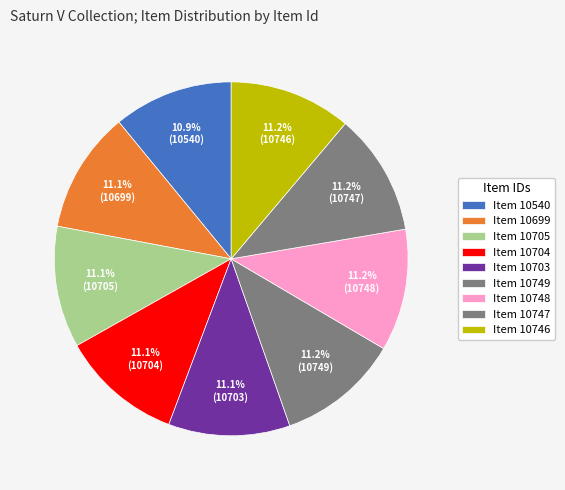

The Item 10699 slice represents 18% of the pie. True or false?

False